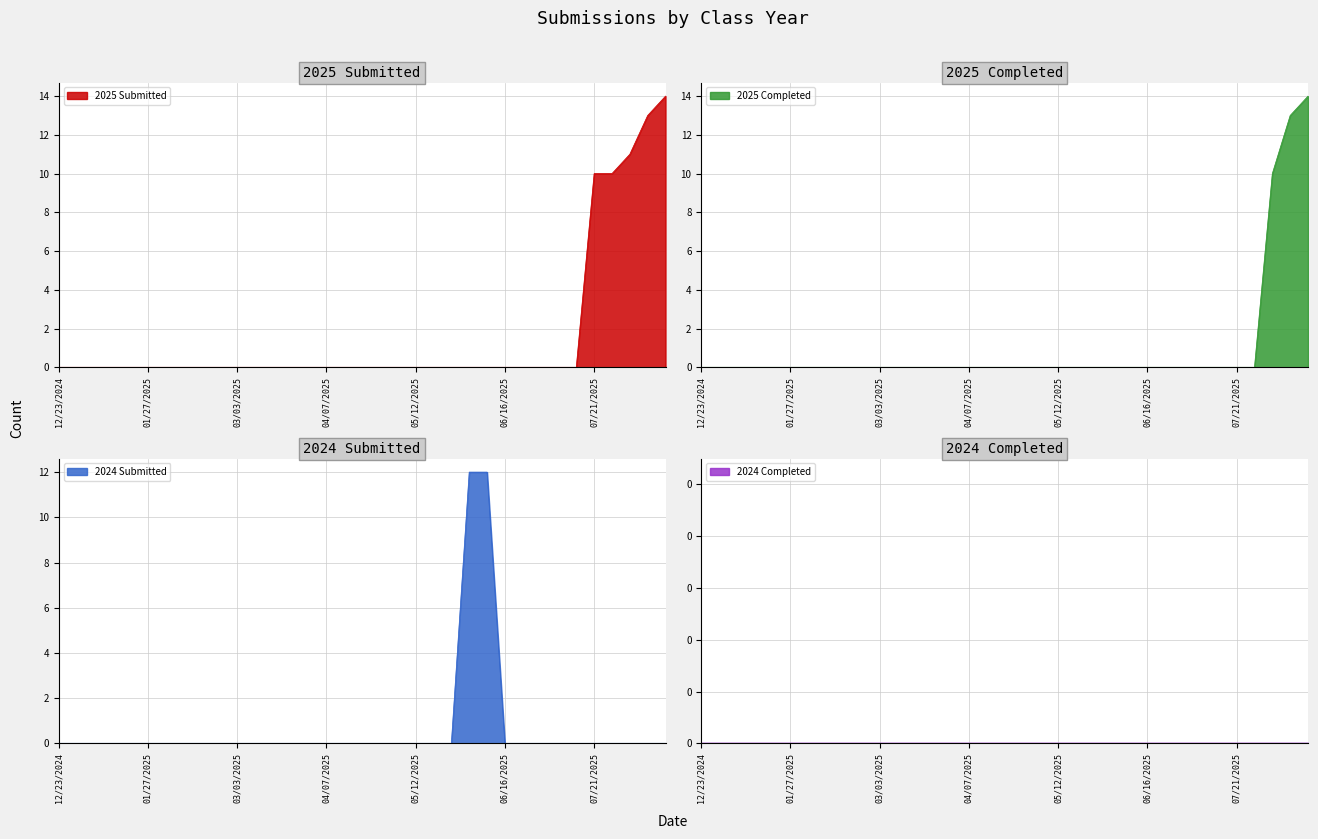

What is the maximum value shown in the chart?

14